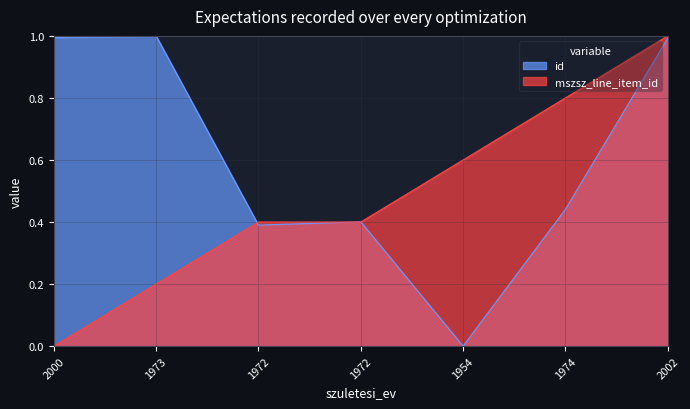

How many lines are shown in the chart?

2